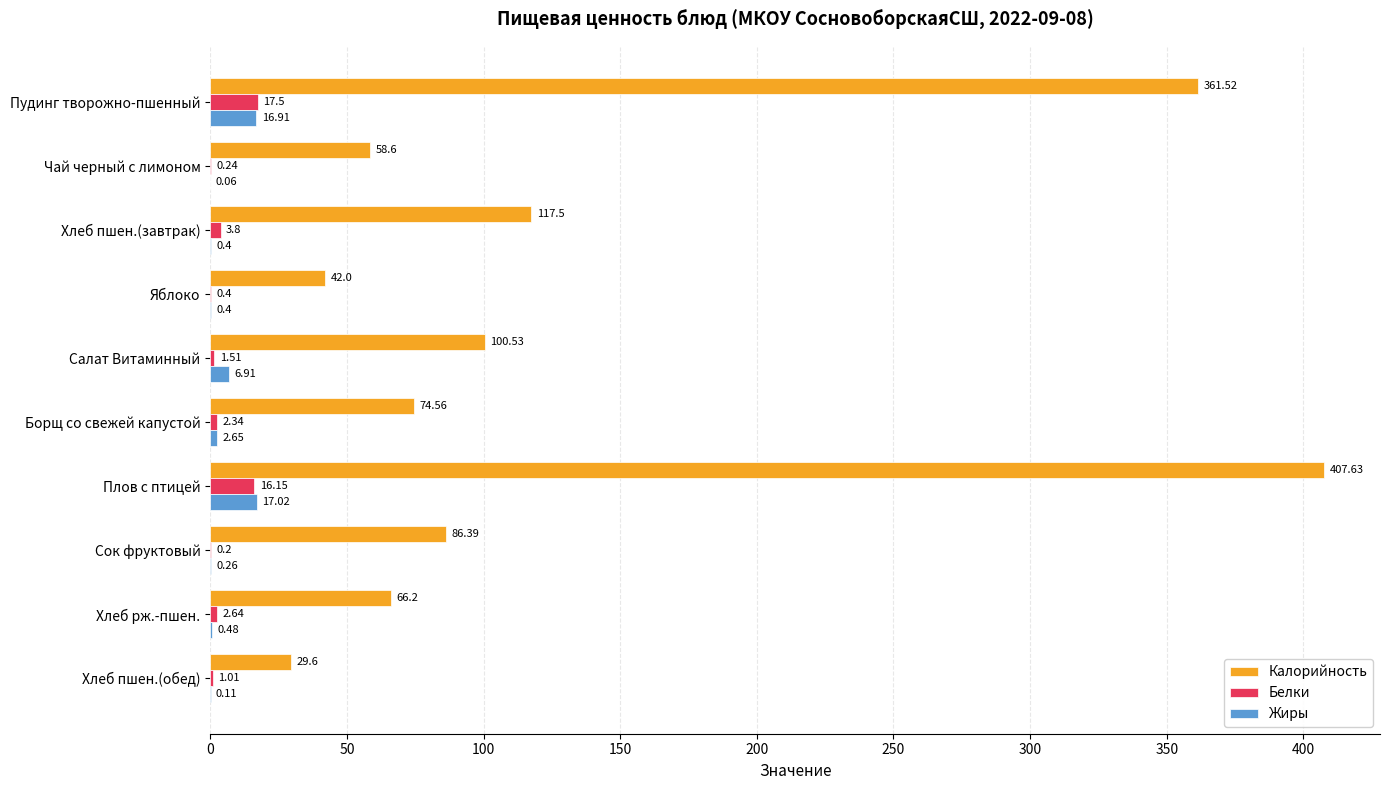

Which series changed the most between Борщ со свежей капустой and Хлеб рж.-пшен.?

Калорийность